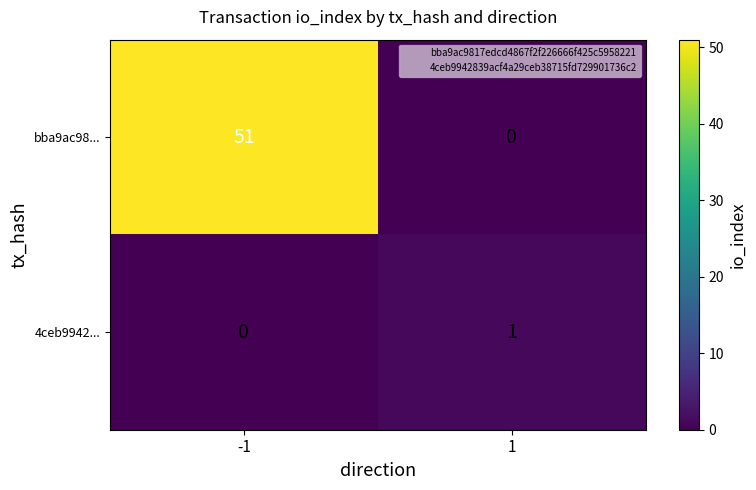

Which category has the highest value across all series?

-1